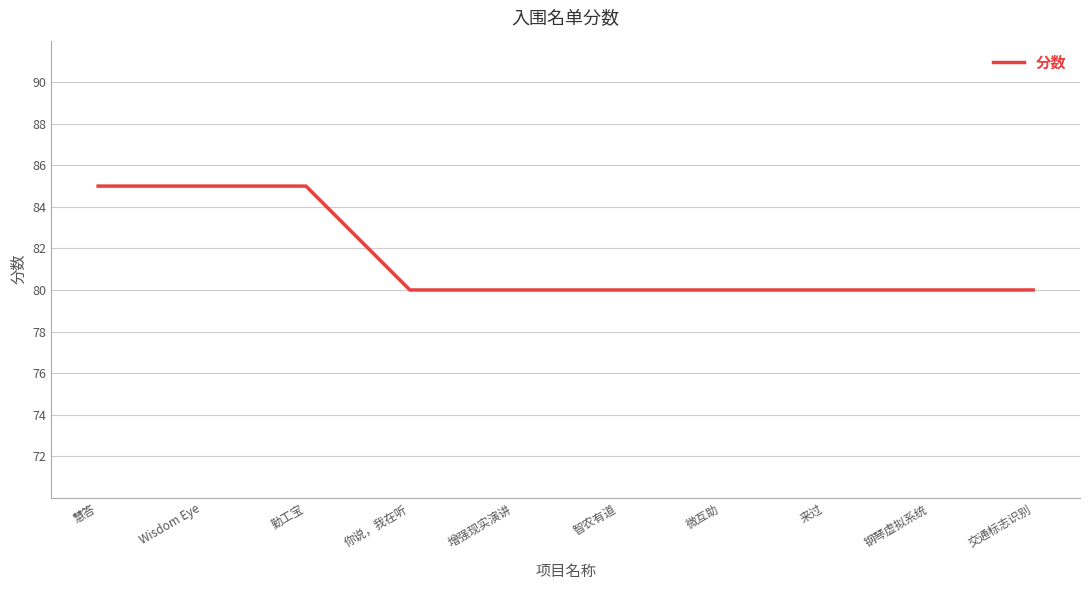

Read the value at 微互助.

80